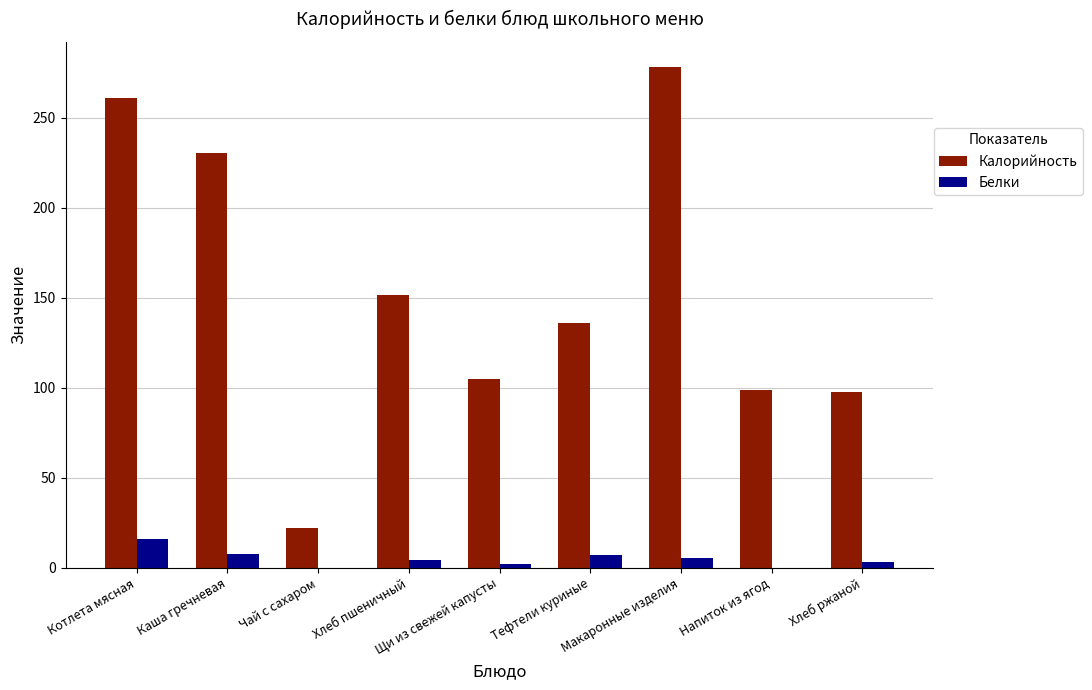

At which category does the chart reach its peak across all series?

Макаронные изделия